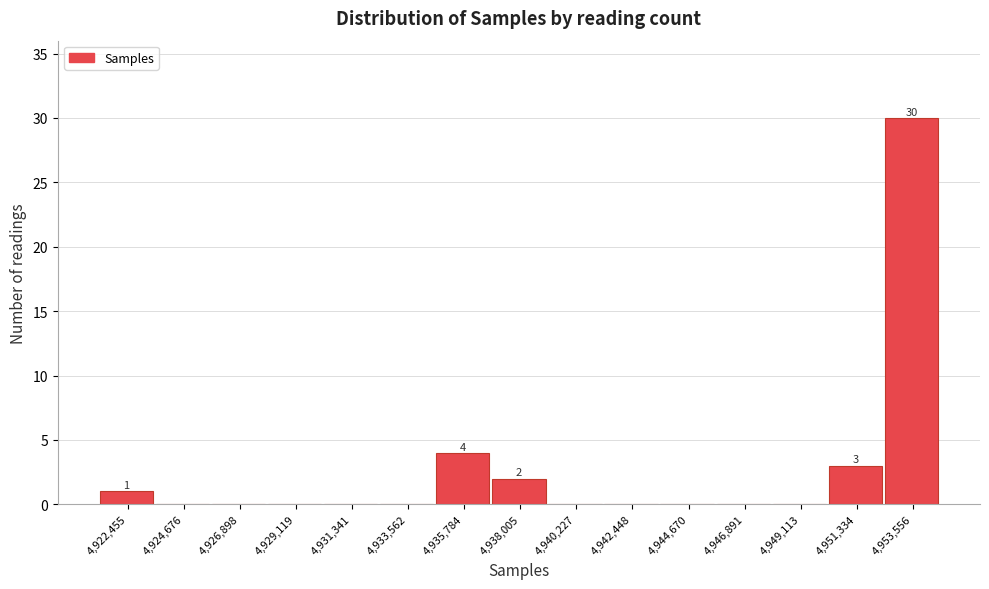

Reading left to right, extract all data points from this chart.

4,922,455=1	4,924,676=0	4,926,898=0	4,929,119=0	4,931,341=0	4,933,562=0	4,935,784=4	4,938,005=2	4,940,227=0	4,942,448=0	4,944,670=0	4,946,891=0	4,949,113=0	4,951,334=3	4,953,556=30